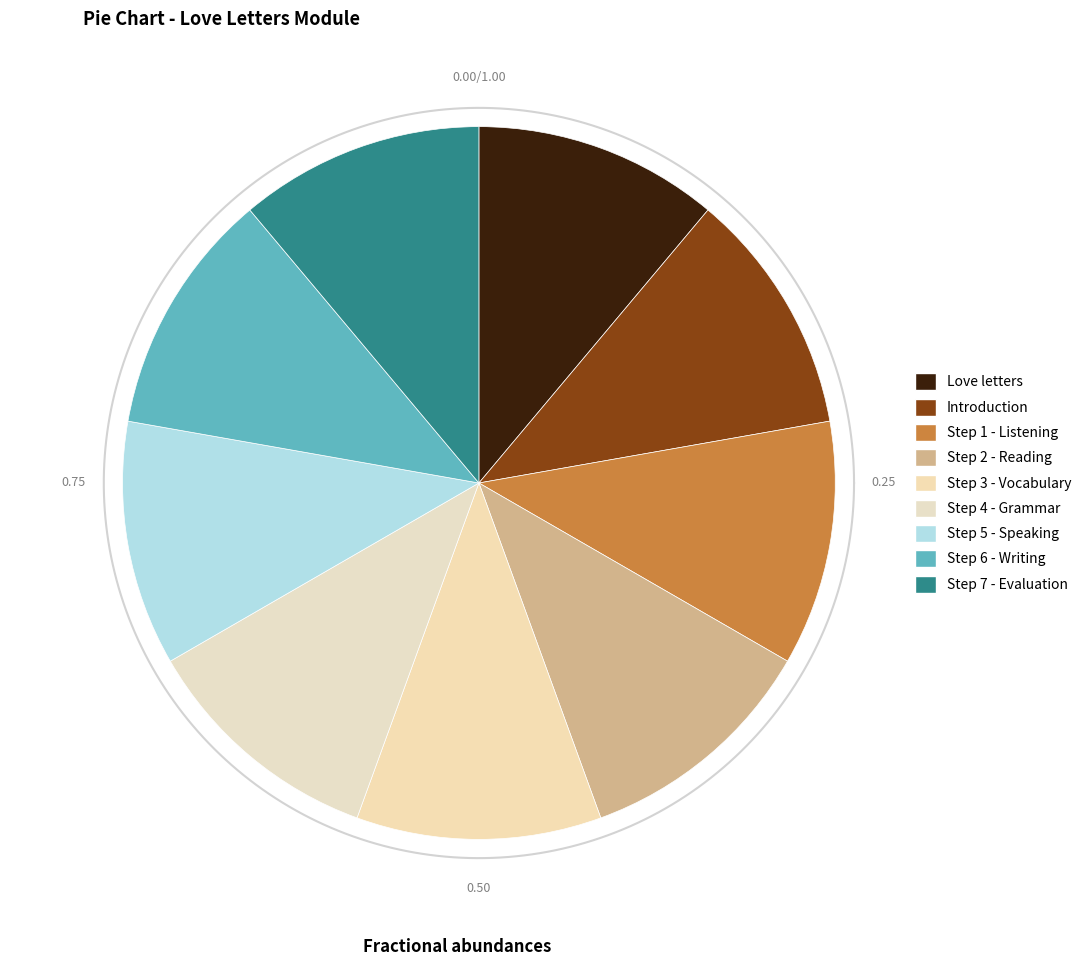

Is there any slice that represents more than half of the pie?

No